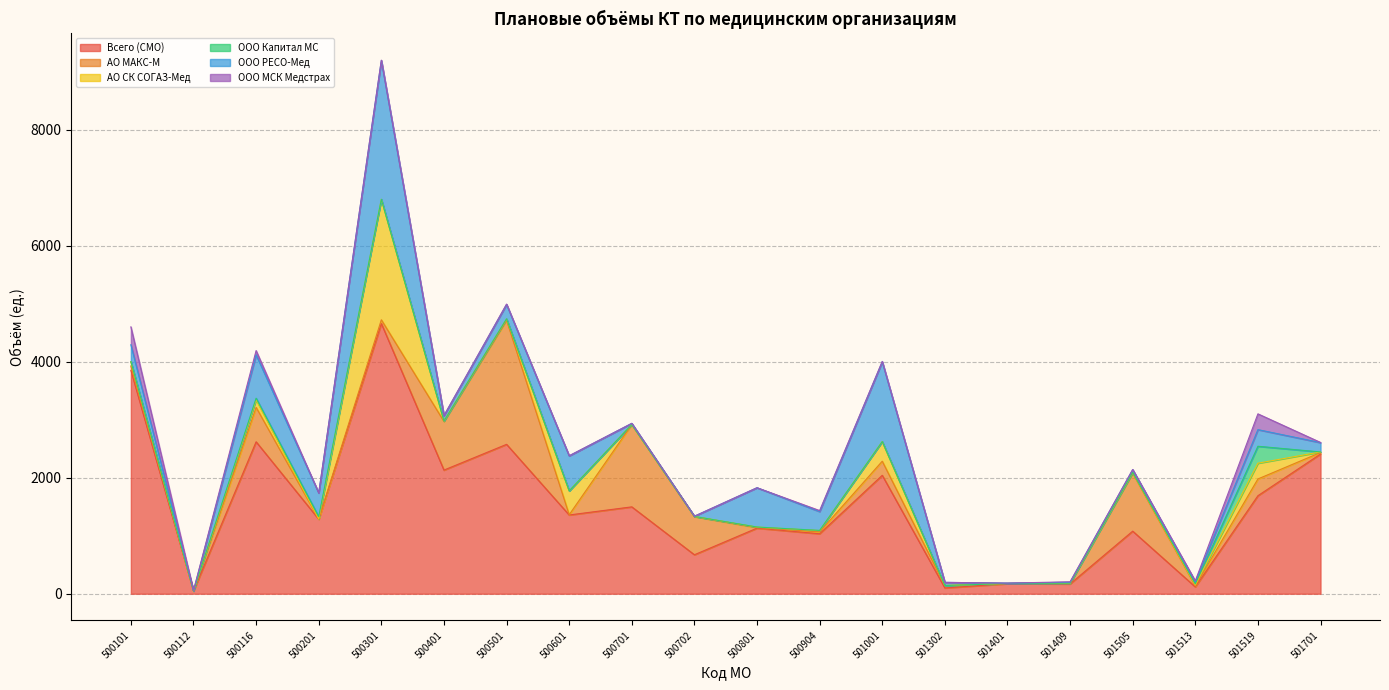

How many data points in ООО Капитал МС are above 1?

9